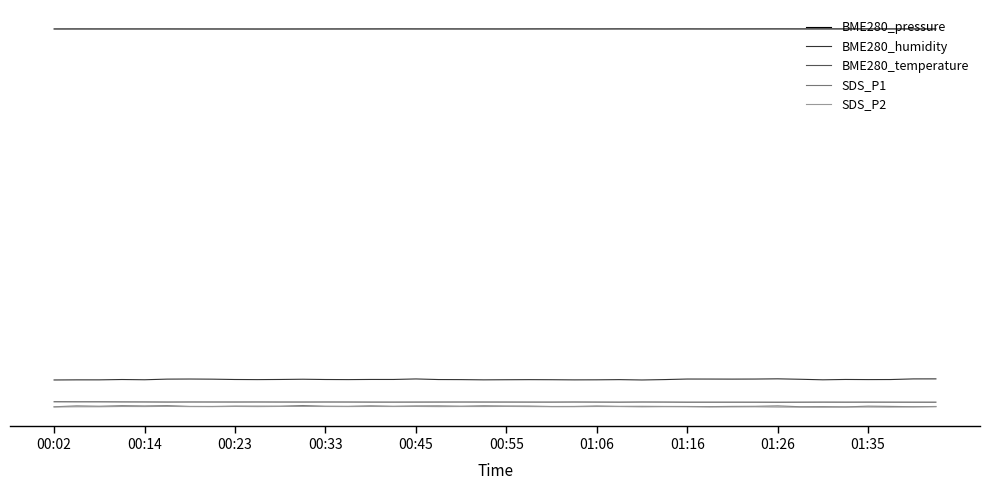

What is the minimum value for BME280_pressure?

959.0